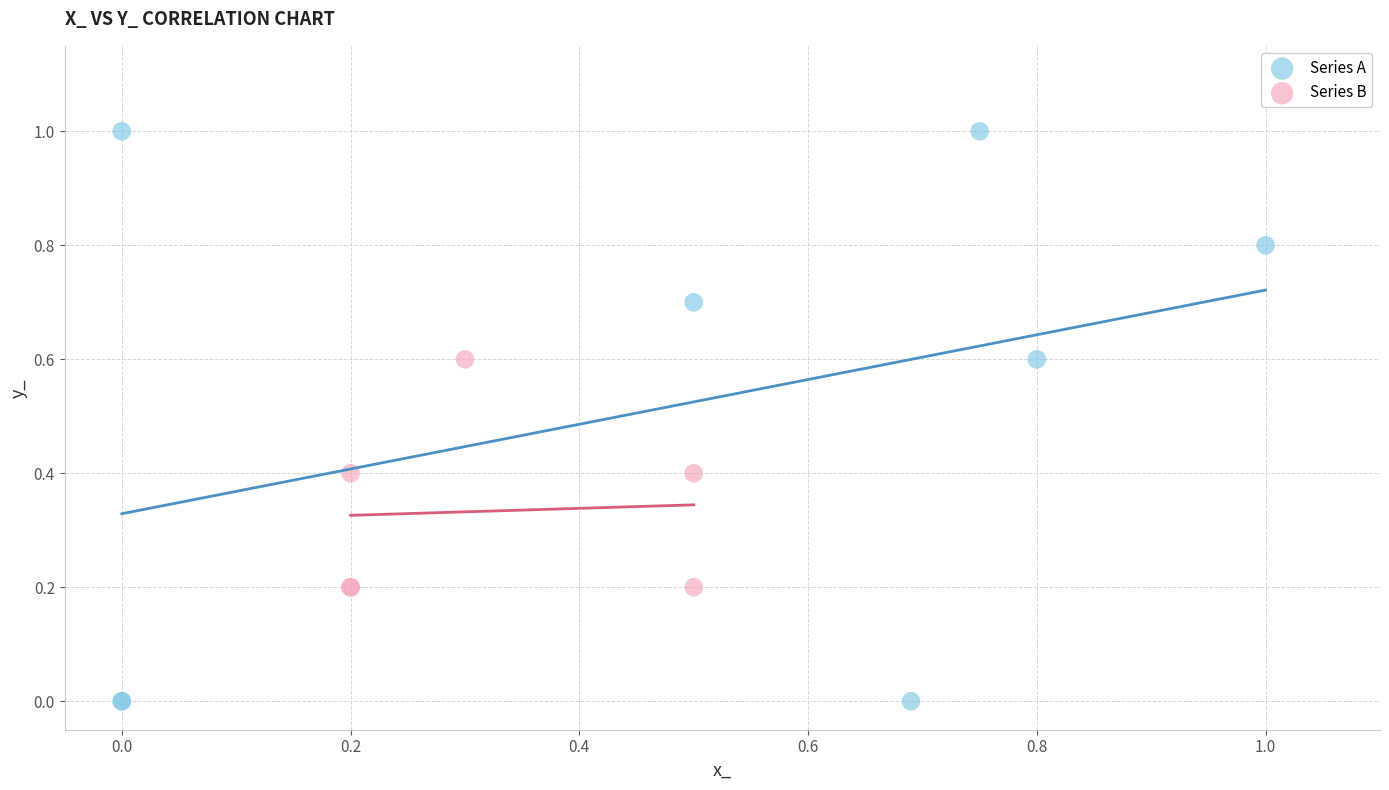

Which series reaches the maximum Y coordinate?

Series A